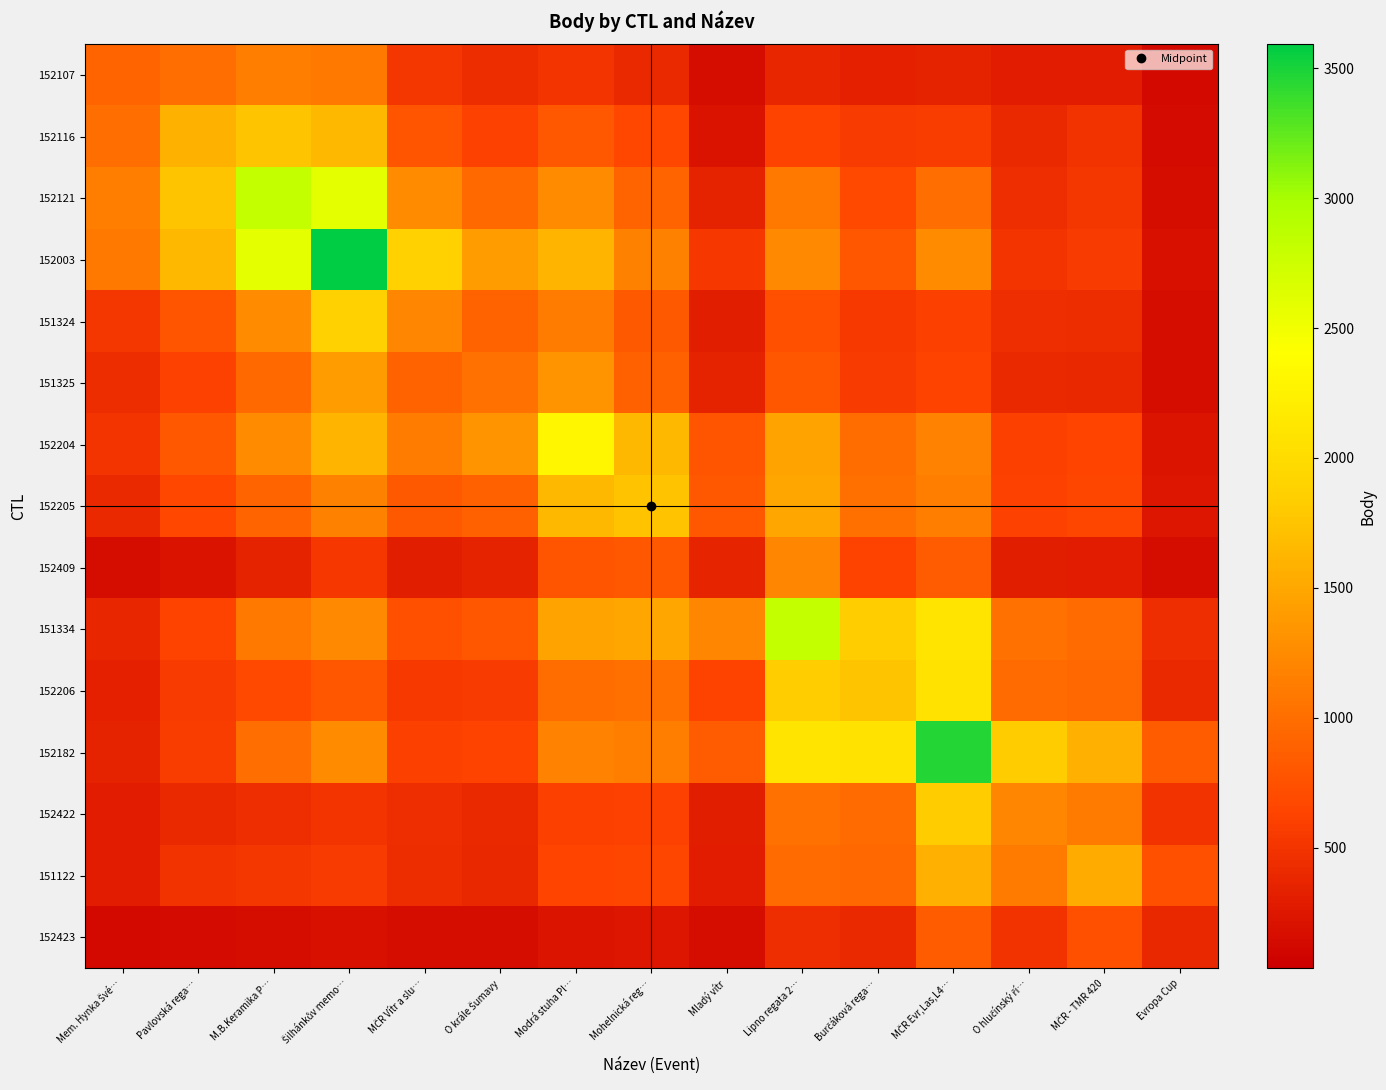

Between Lipno regata 2… and MČR Vítr a slu…, which is larger?

MČR Vítr a slu…